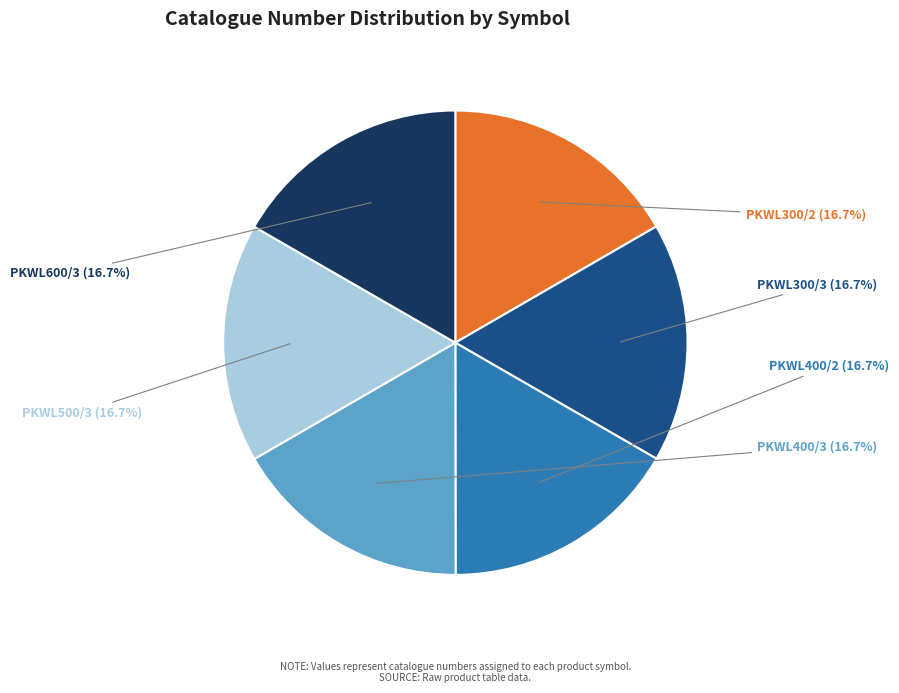

Does any single category account for the majority?

No